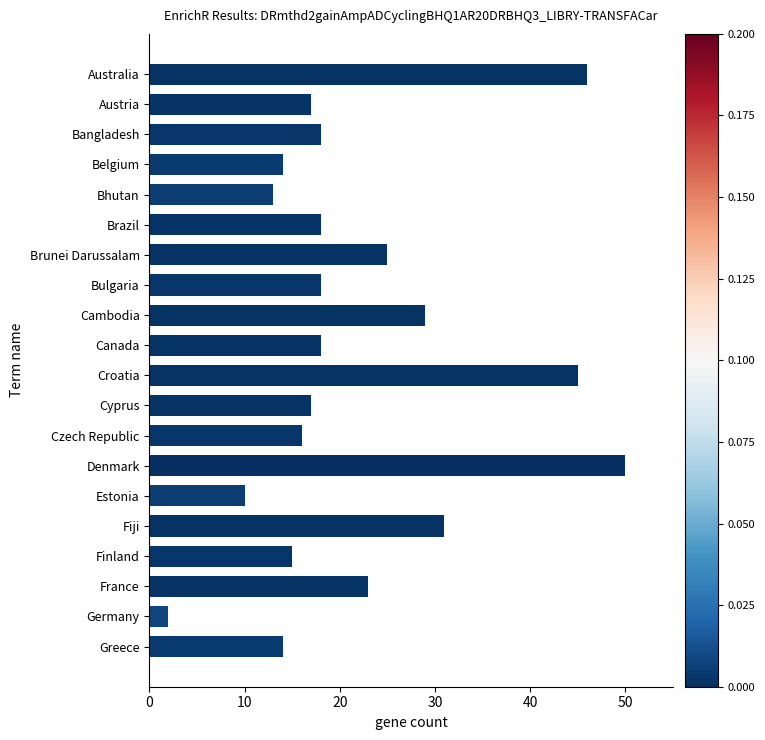

What position from the top is Fiji?

16